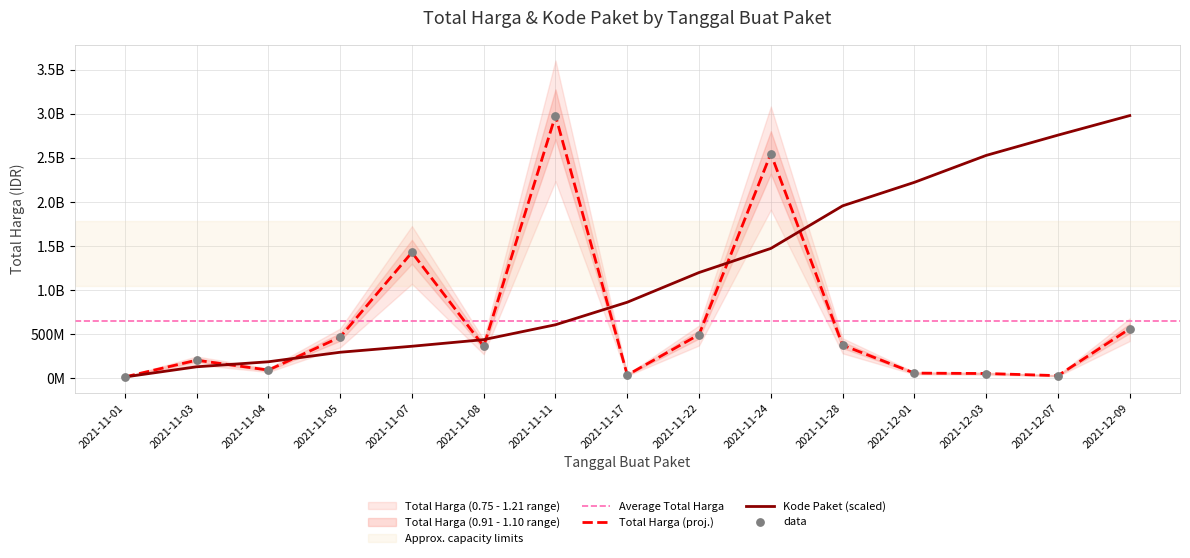

Which series reaches the maximum Y coordinate?

Total Harga